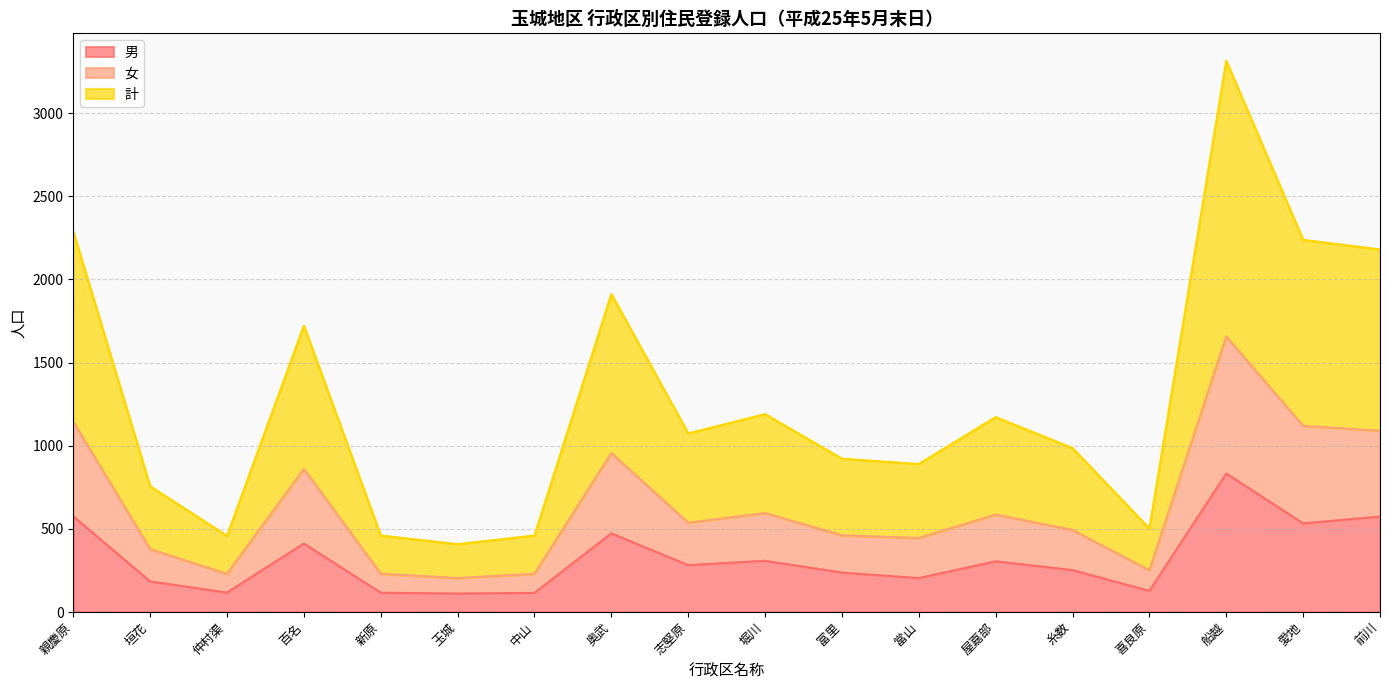

True or false: 計 and 男 intersect in this chart.

False